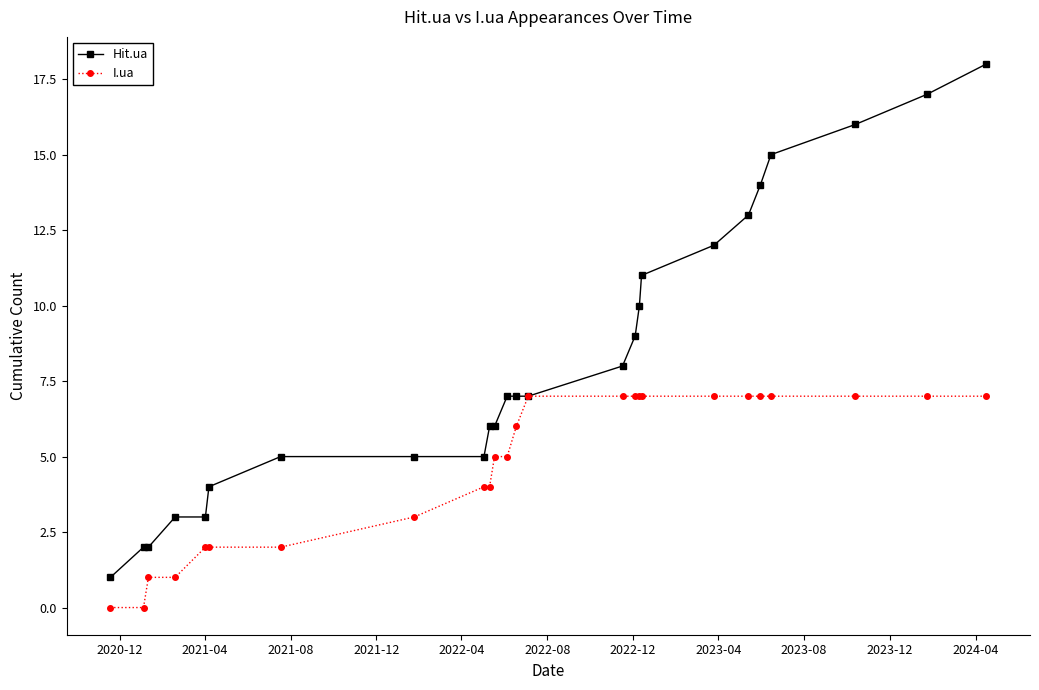

Which series has the largest total across all categories?

Hit.ua